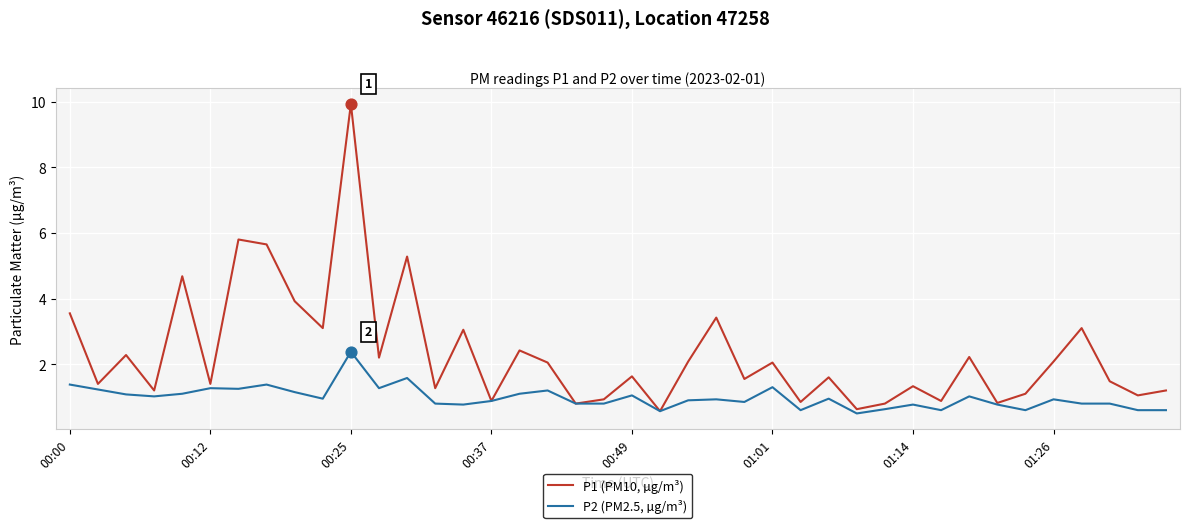

Which series has the widest spread of values?

P1 (PM10, µg/m³)